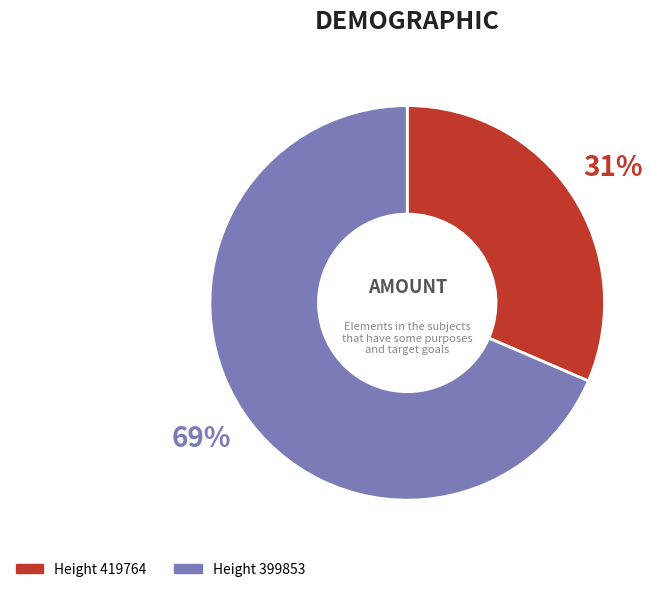

Is there any slice that represents more than half of the pie?

Yes